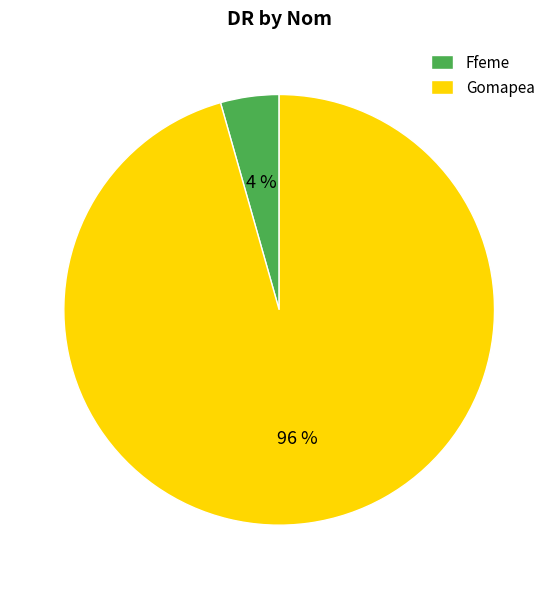

Combined, do Ffeme and Gomapea account for over 50%?

Yes